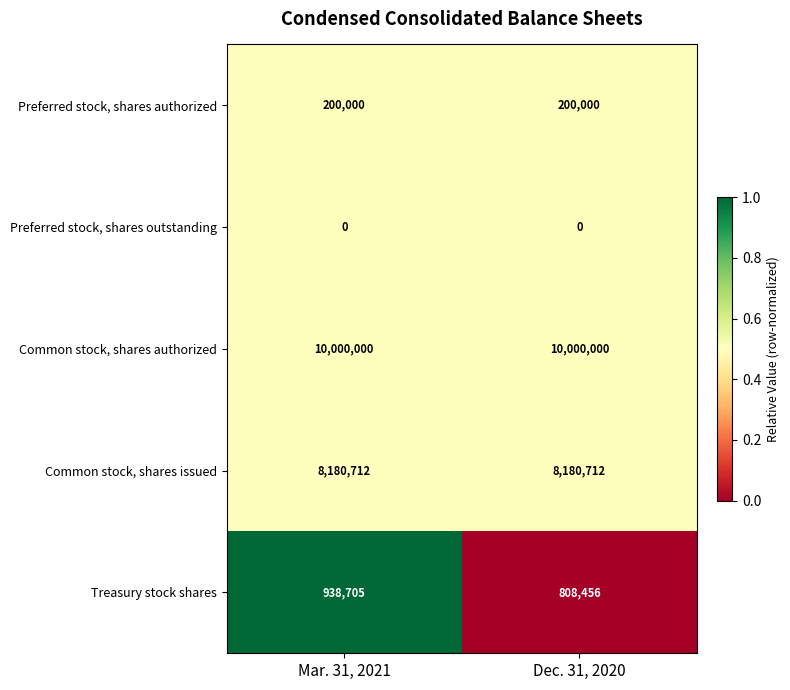

What is the maximum value for Common stock, shares authorized?

10000000